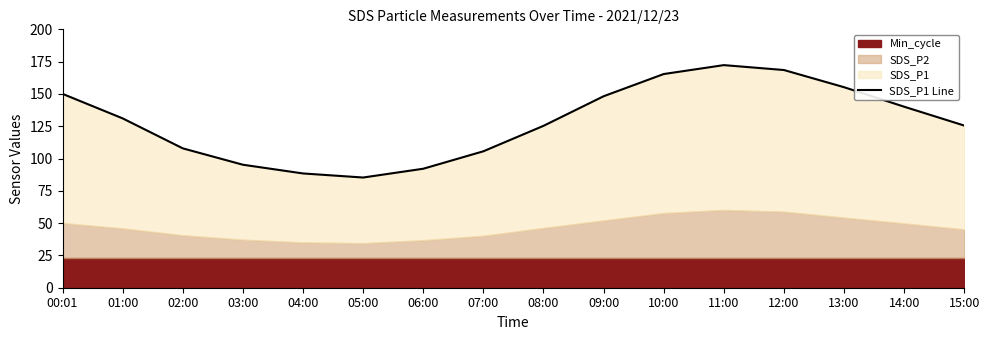

What is the difference between the maximum and second lowest values?

83.9